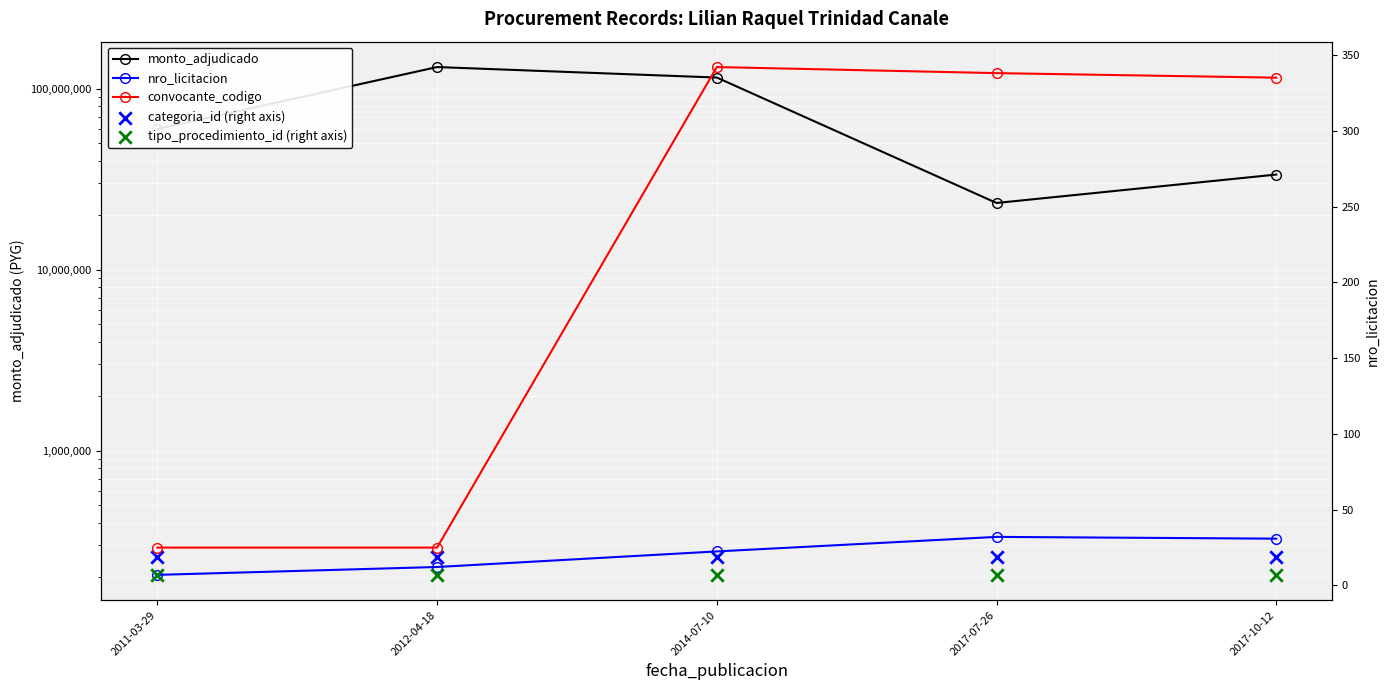

At which category is the sum across all series the highest?

2012-04-18